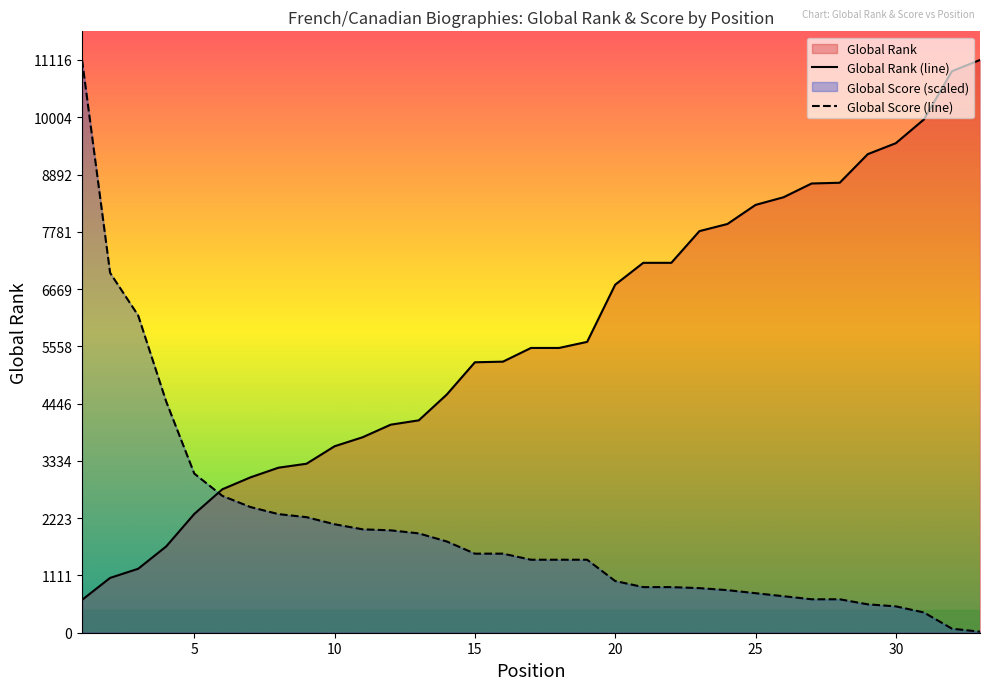

Which series has the largest range (max minus min)?

Global Score (line)